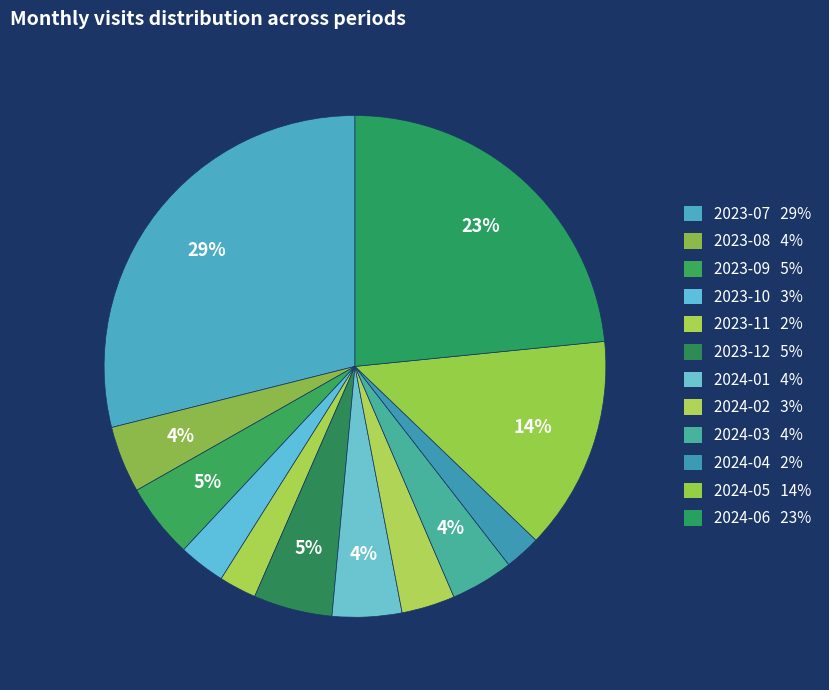

How many segments does this pie chart have?

12